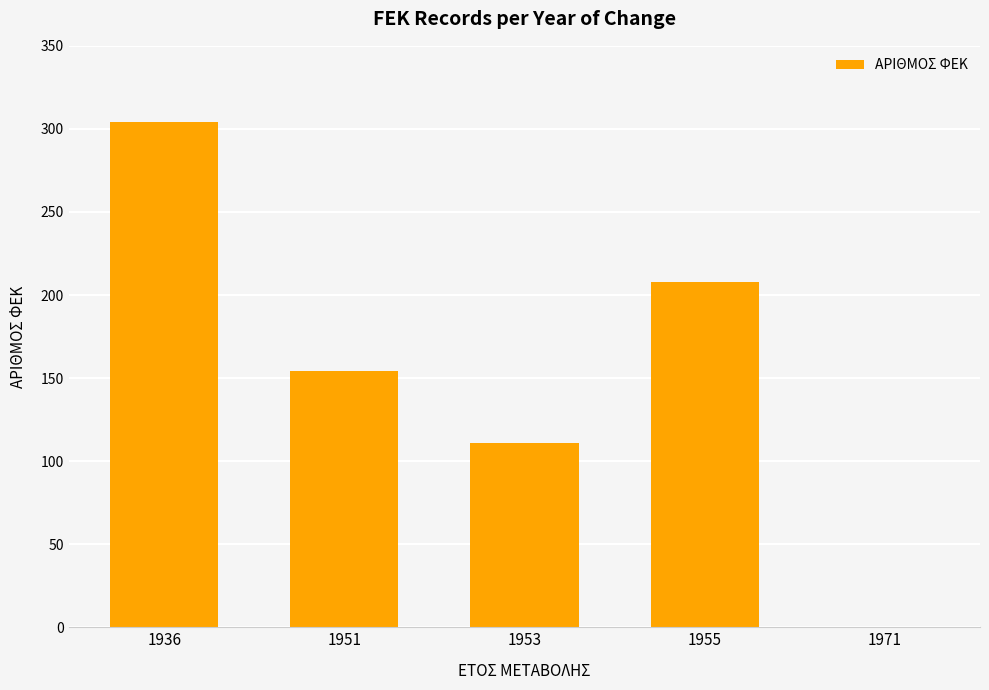

What is the average value?

155